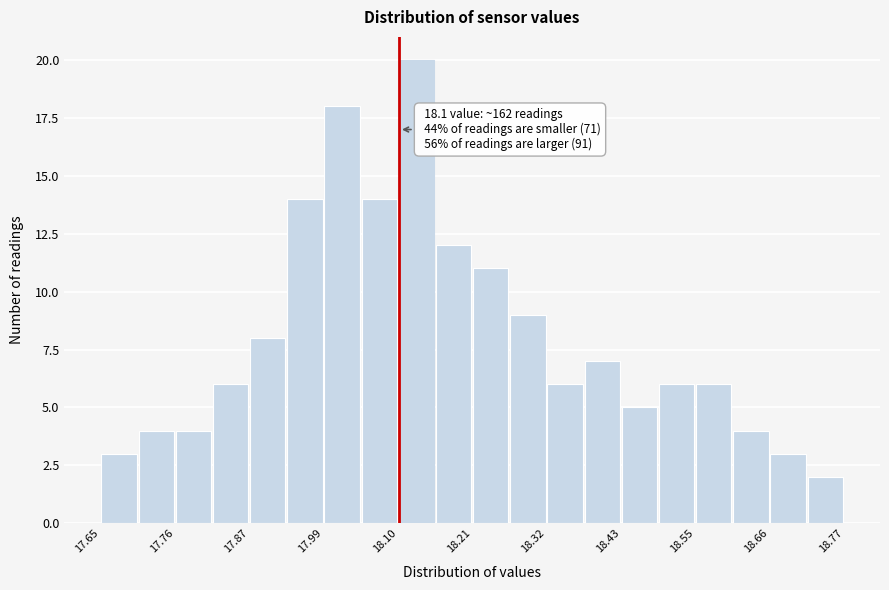

Around what value on the x-axis is the tallest bar? Give the approximate position of its centre, as read against the axis.

18.12